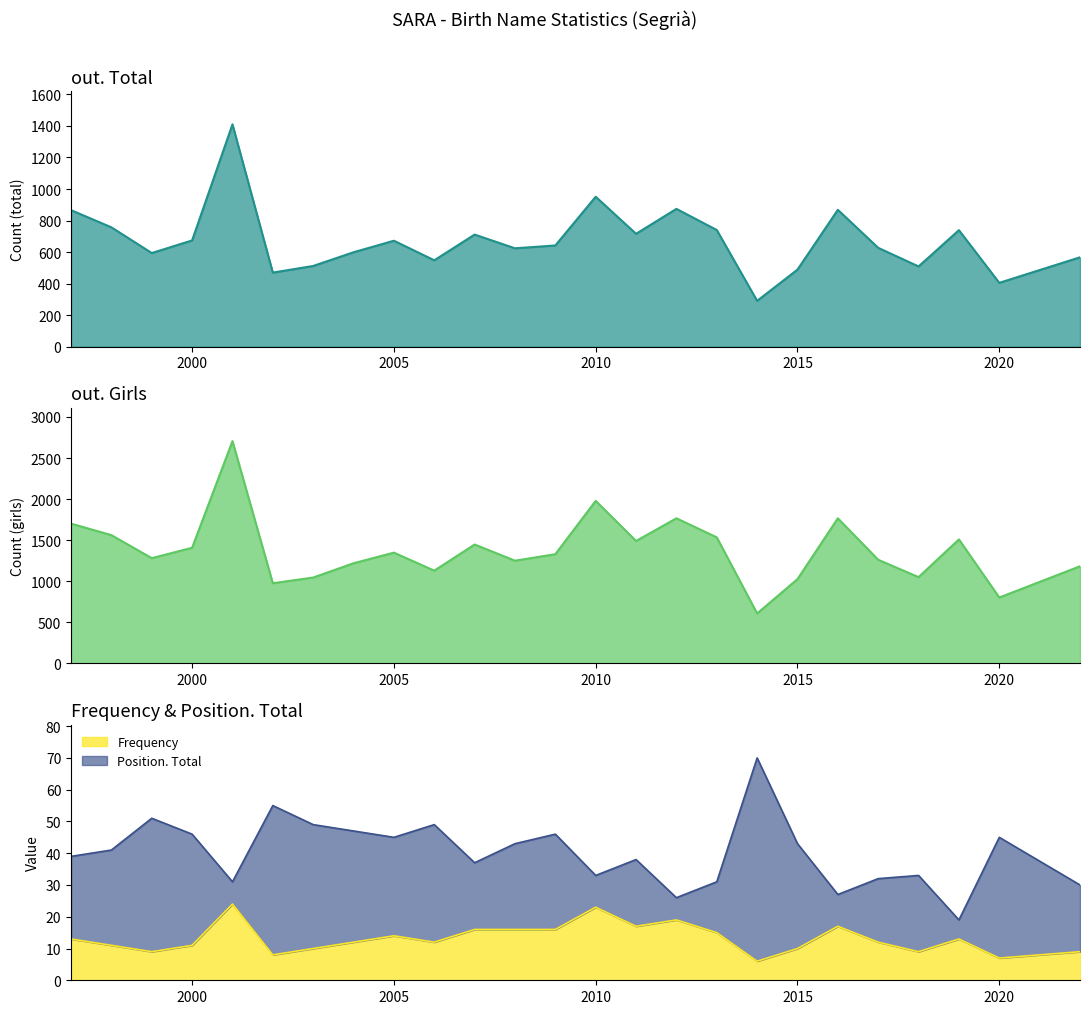

Which category has the highest value across all series?

2001